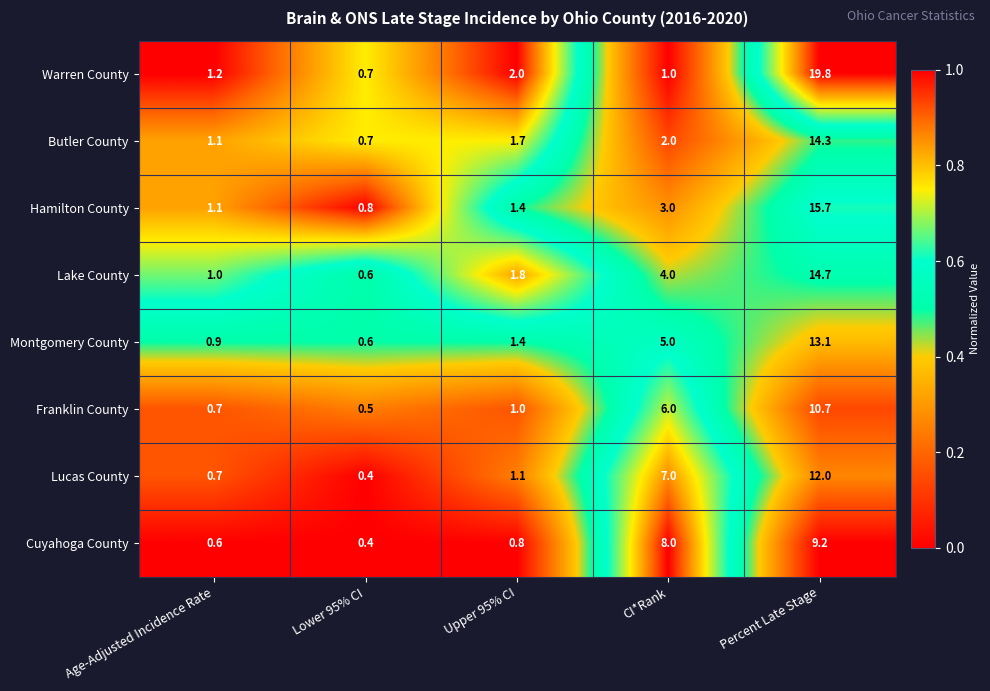

What is the difference between the maximum and minimum values in the Butler County series?

13.6